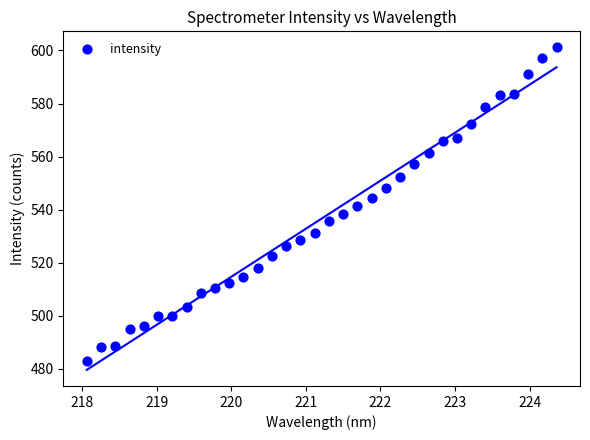

What is the range of X values (max minus min)?

6.3